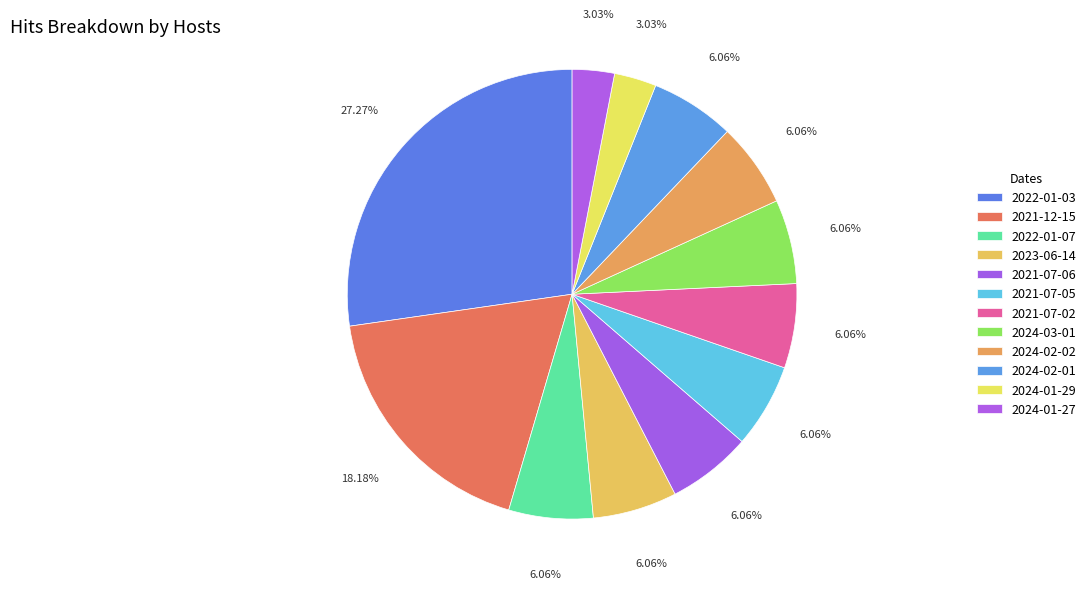

To the nearest percent, what percentage of the pie is 2022-01-07?

6%